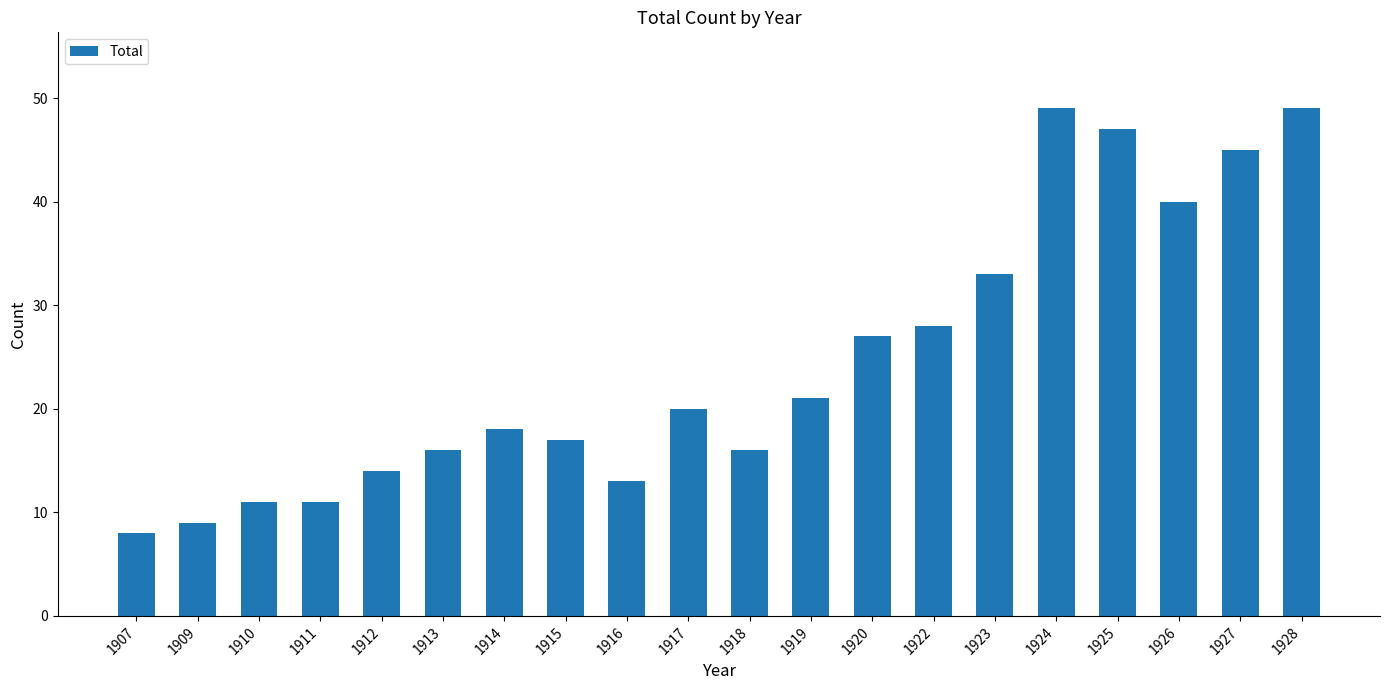

Is it true that the value at 1913 is 27?

False